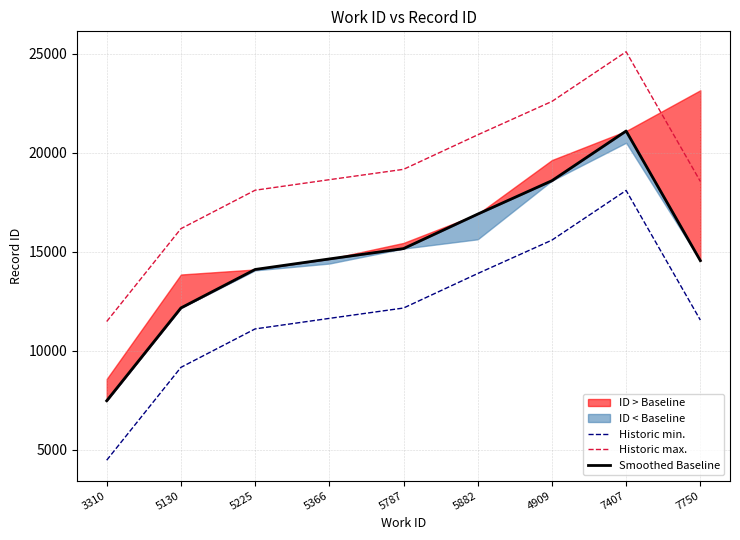

True or false: Smoothed Baseline has a value of 14548.0 at 7750.

True